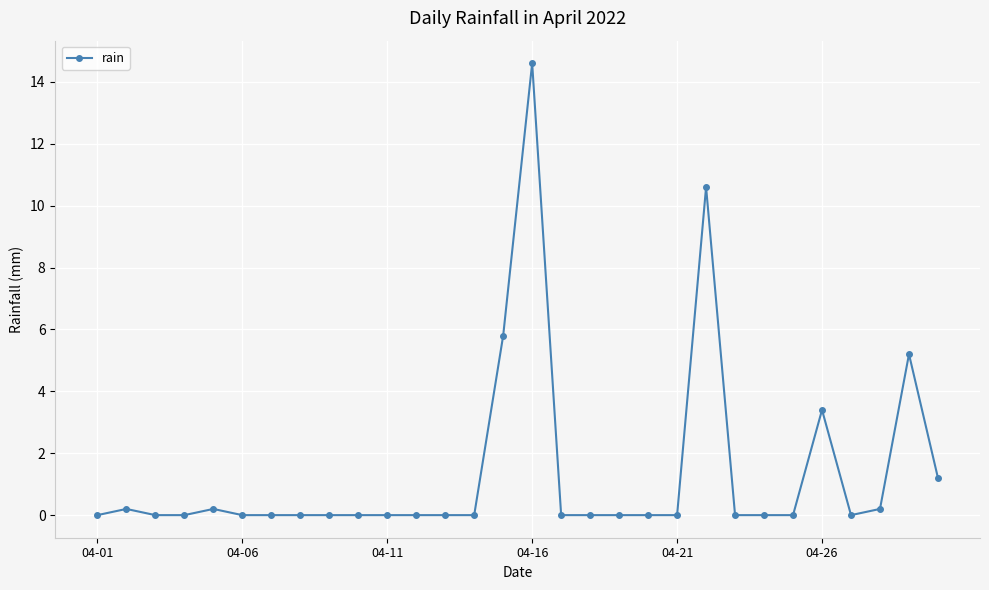

Reading left to right, list all the values displayed in this chart.

0.0	0.2	0.0	0.0	0.2	0.0	0.0	0.0	0.0	0.0	0.0	0.0	0.0	0.0	5.8	14.6	0.0	0.0	0.0	0.0	0.0	10.6	0.0	0.0	0.0	3.4	0.0	0.2	5.2	1.2